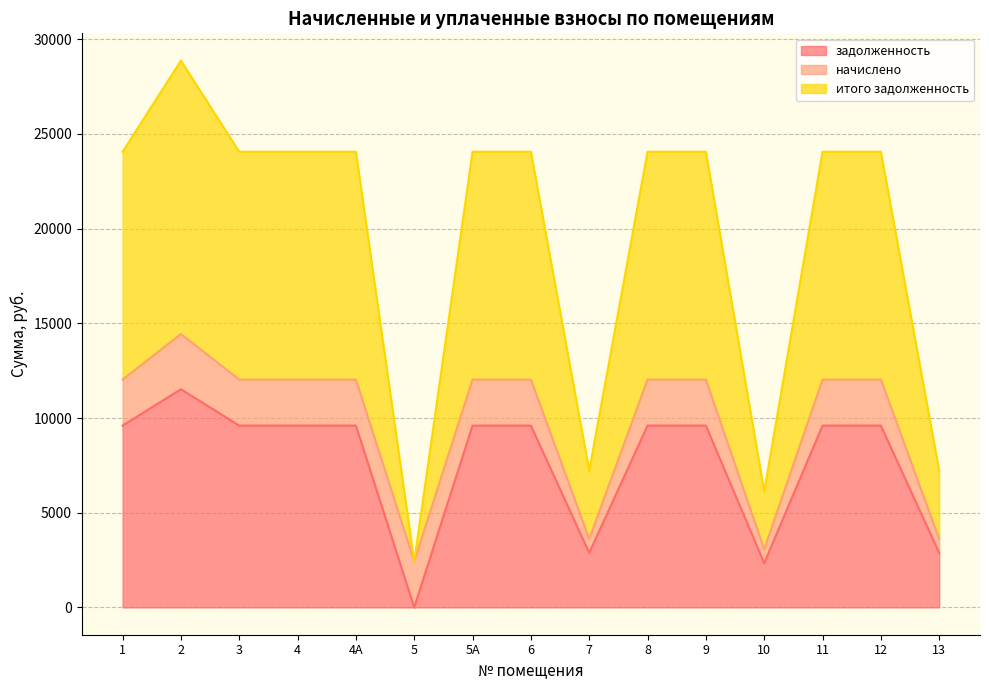

What is the difference between the second highest and minimum values in the задолженность series?

9600